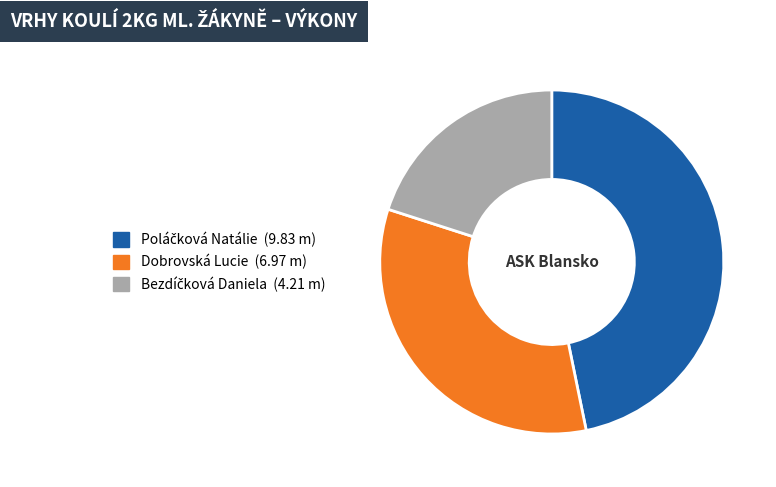

Is there a majority slice in this chart?

No